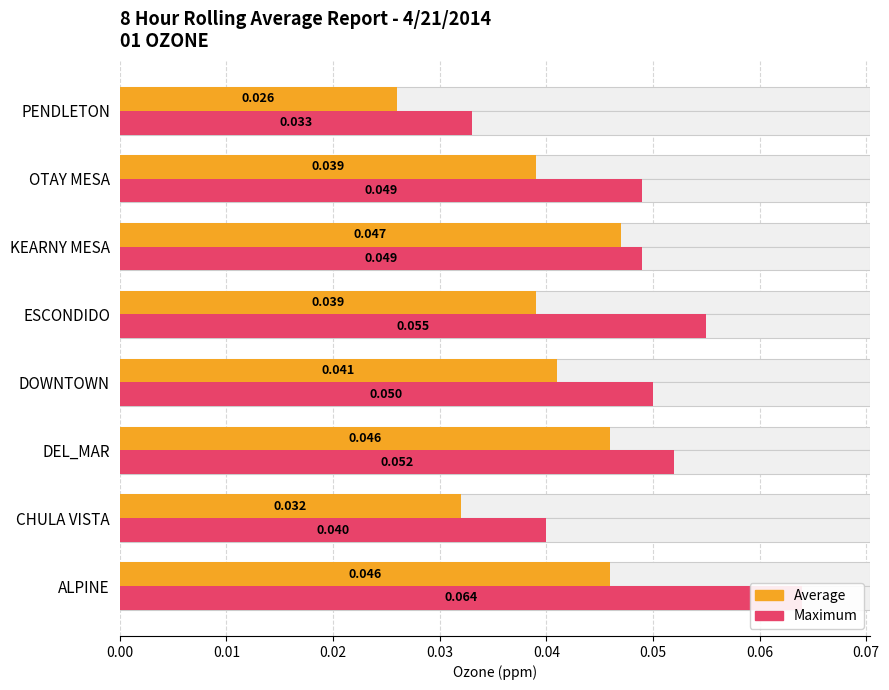

Which series has the largest total across all categories?

Max